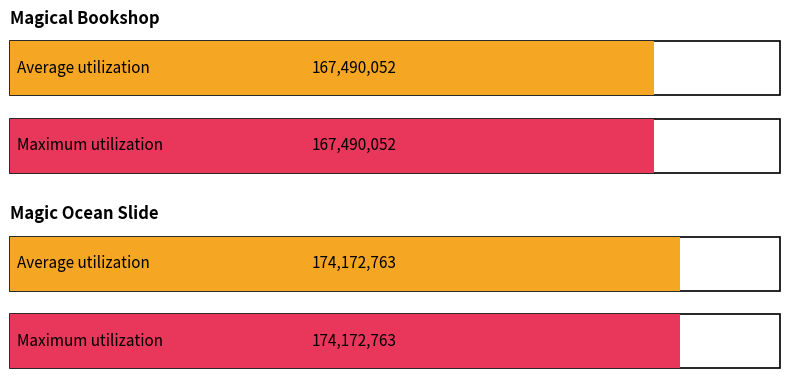

What is the lowest value of the Magic Ocean Slide series?

174172763